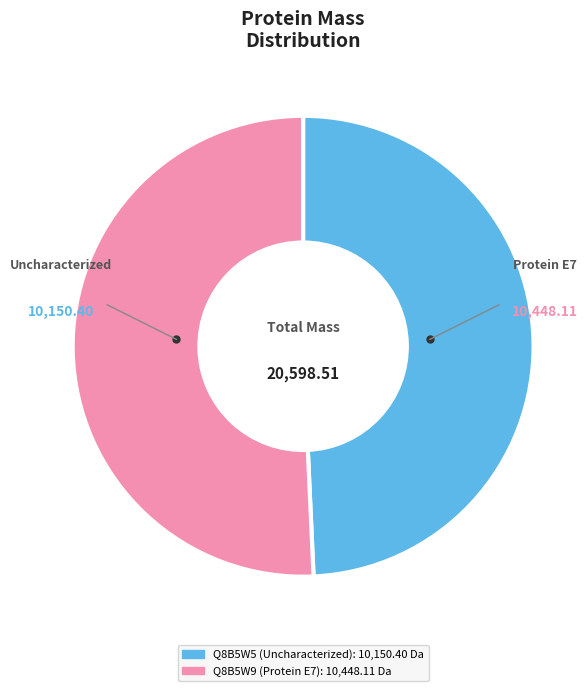

Combined, do Q8B5W9 (Protein E7) and Q8B5W5 (Uncharacterized) account for over 50%?

Yes